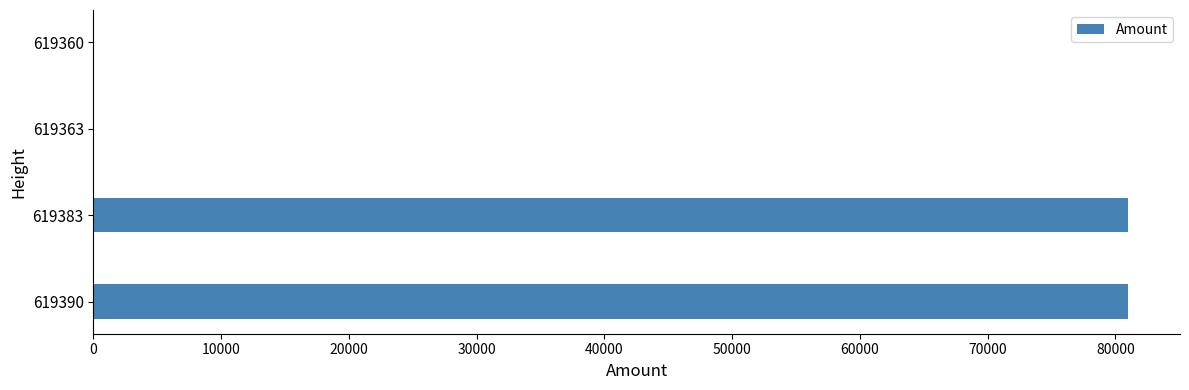

True or false: the data shows 9 at 619363.

True